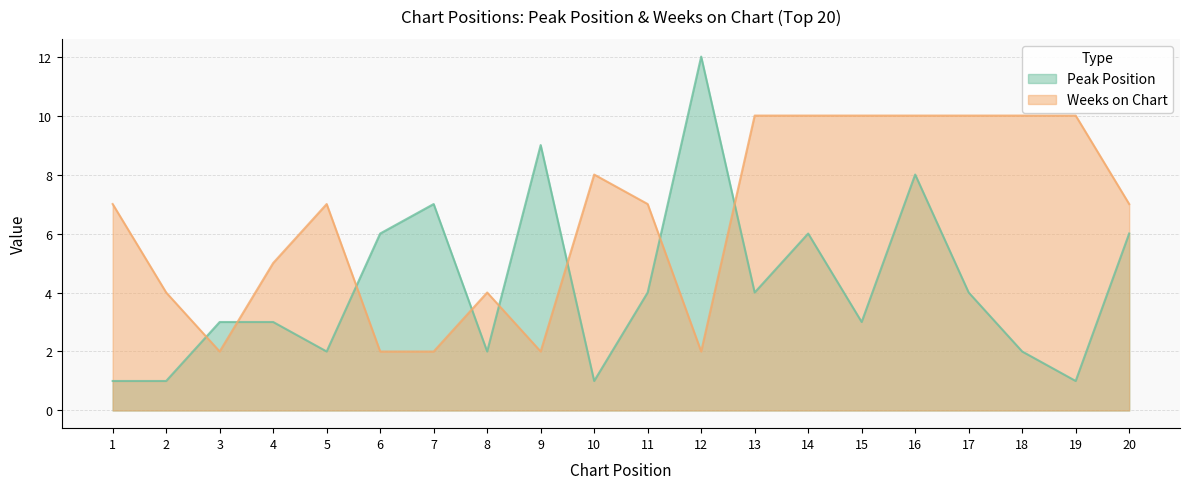

What is the value of the Peak Position point at the 8th from the left?

2